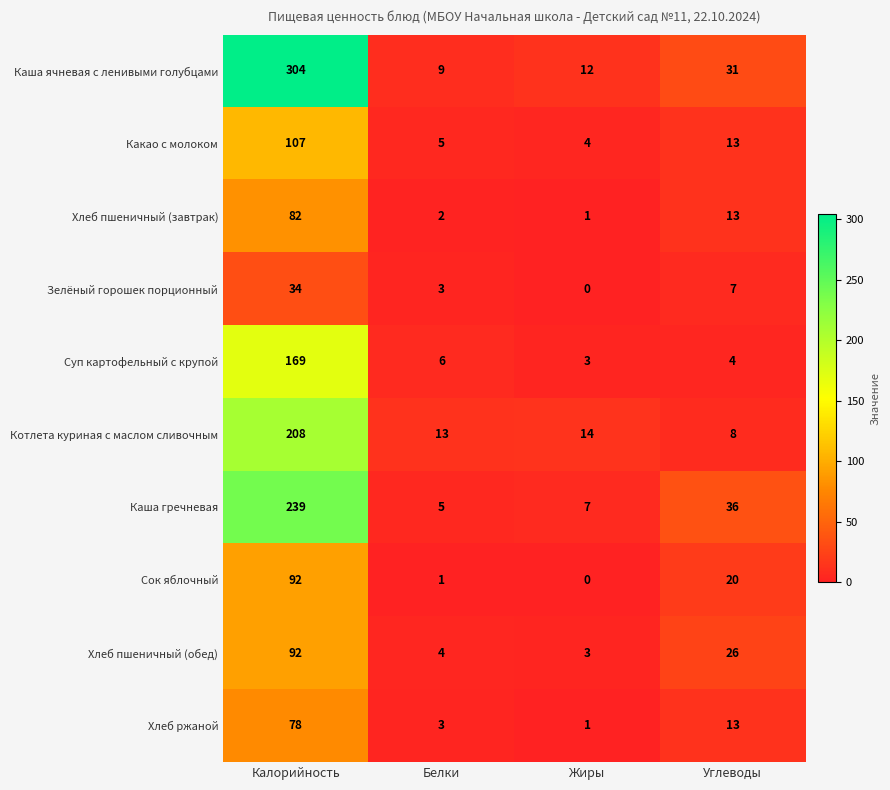

True or false: Зелёный горошек порционный has a value of 0 at Жиры.

True